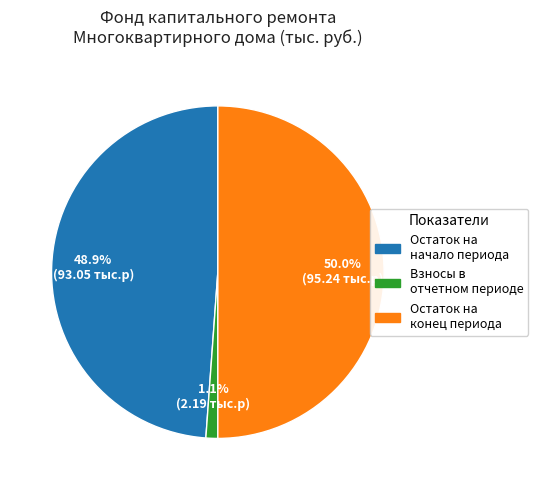

How many slices are in this pie chart?

3